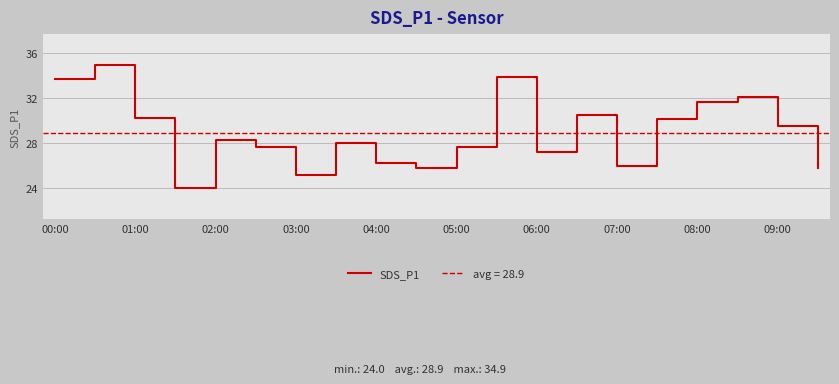

Is it true that SDS_P1 equals 42.2 at 06:00?

False